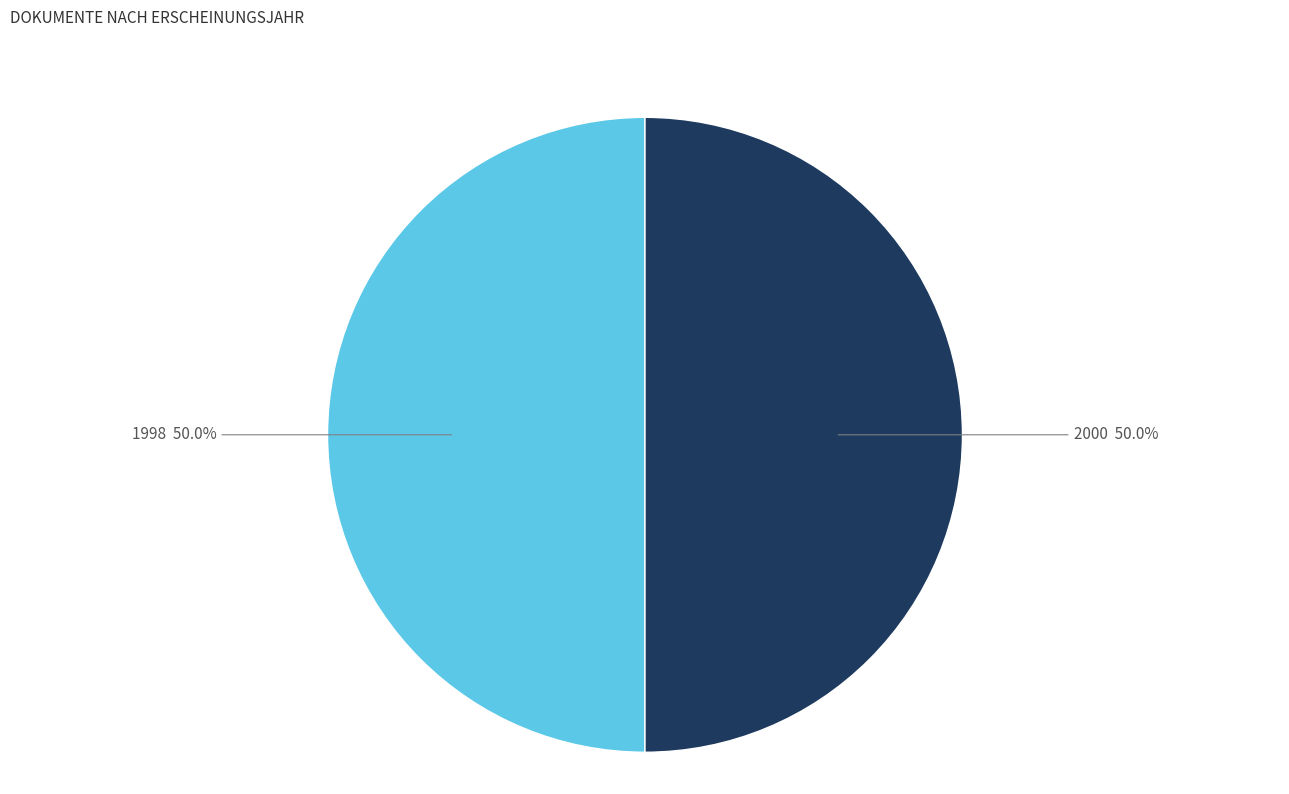

To the nearest percent, what is the average slice percentage?

50%